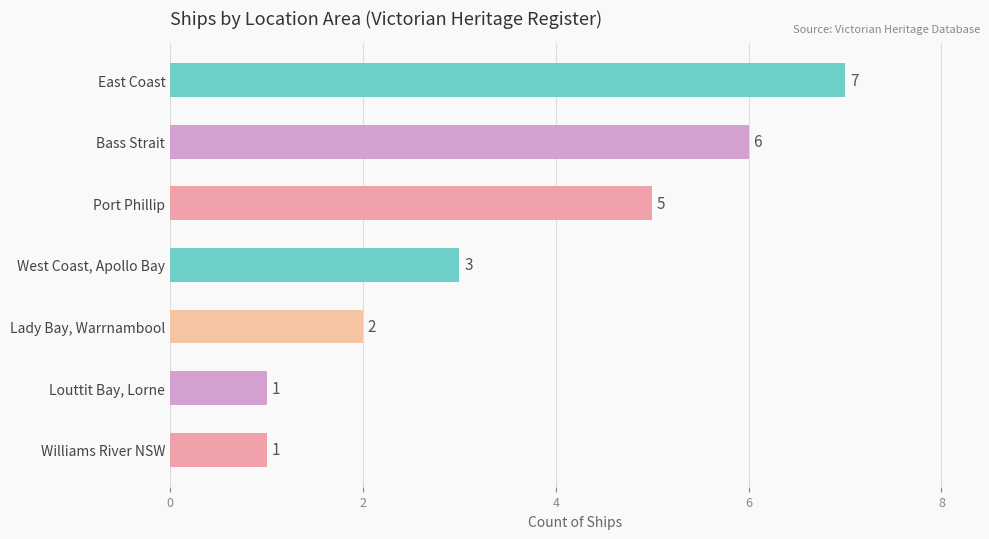

True or false: the data shows 1 at Louttit Bay, Lorne.

True